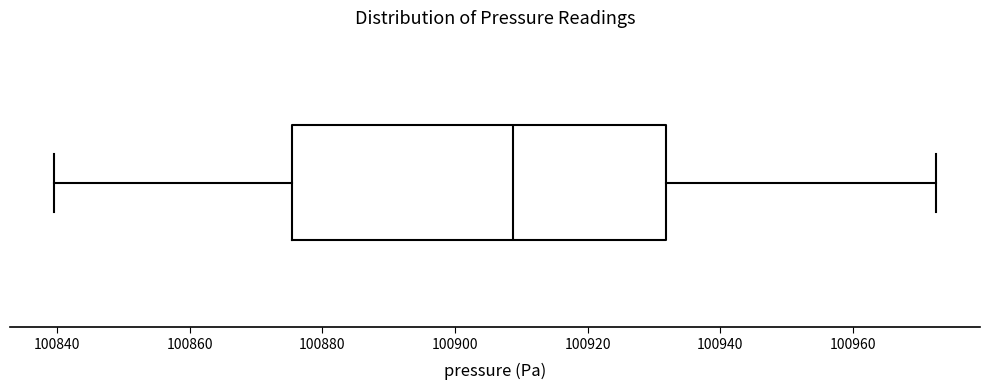

Where does the median line of the box sit on the x-axis? The values are not printed on the chart, so give them approximately, as read against the axis.

100908